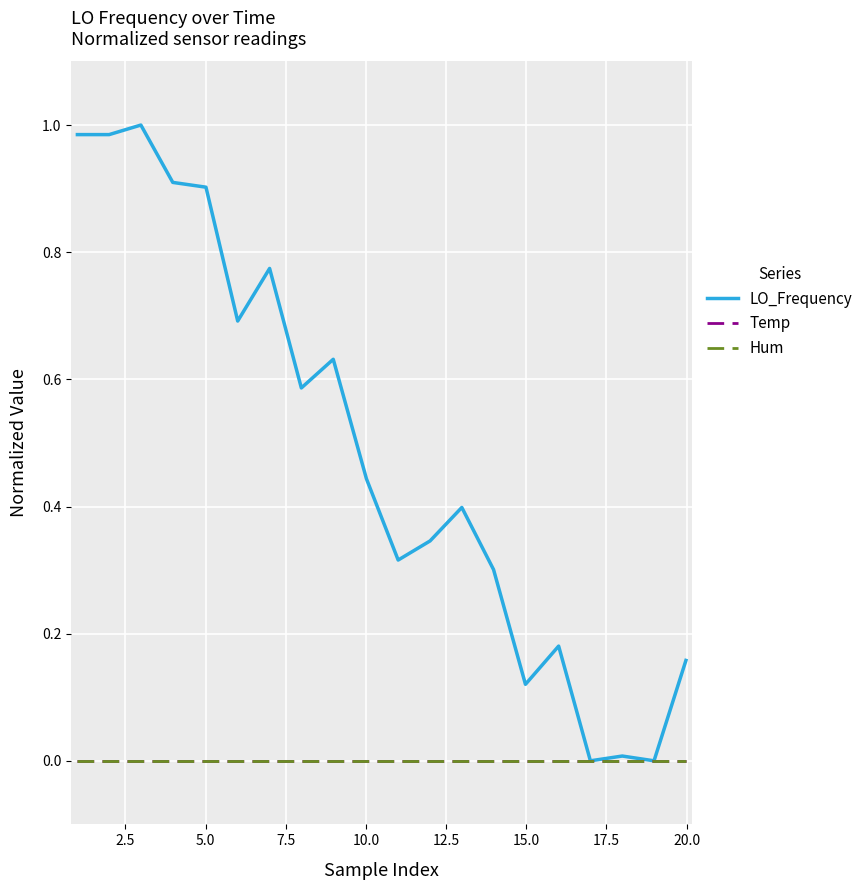

How many lines are shown in the chart?

3